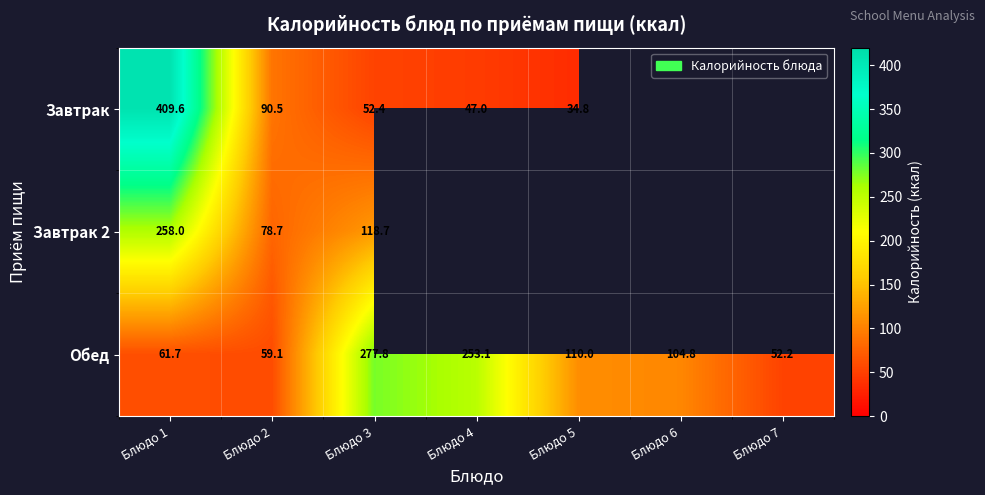

What is the difference between the maximum and minimum values in the Обед series?

225.6